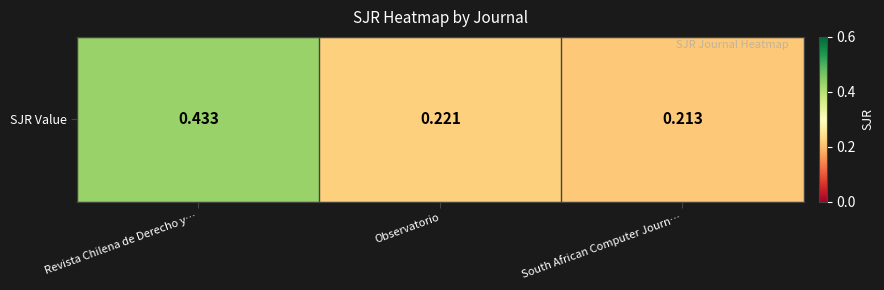

The chart shows a value of 0.1 at Observatorio. True or false?

False